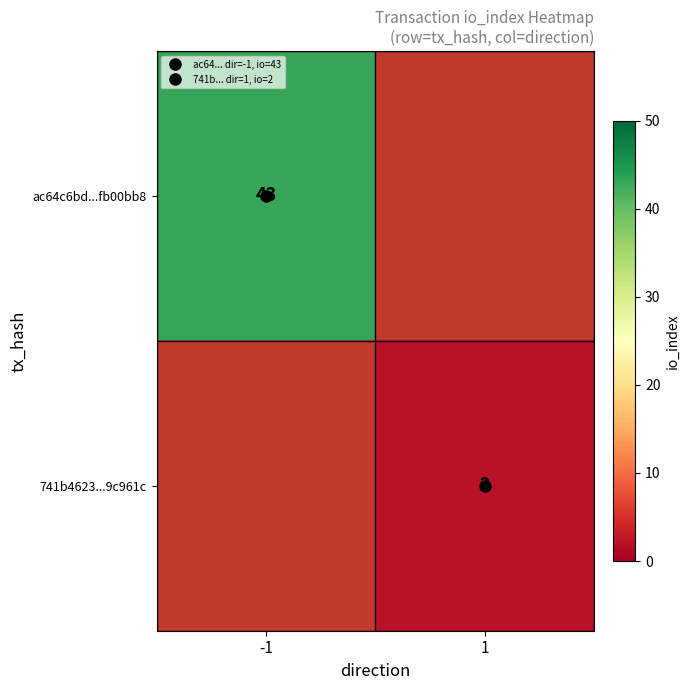

The 741b4623...9c961c series shows 2.0 at 1. True or false?

True